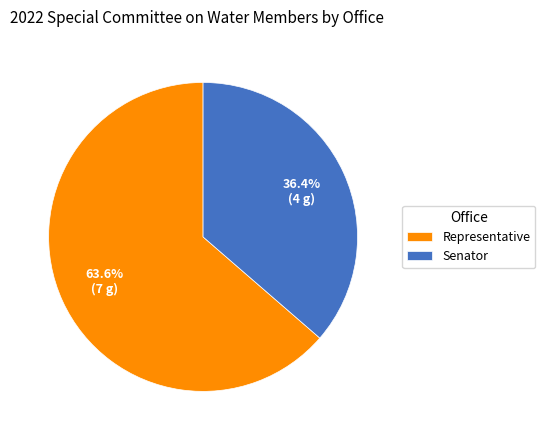

Which category has the biggest portion of the pie?

Representative